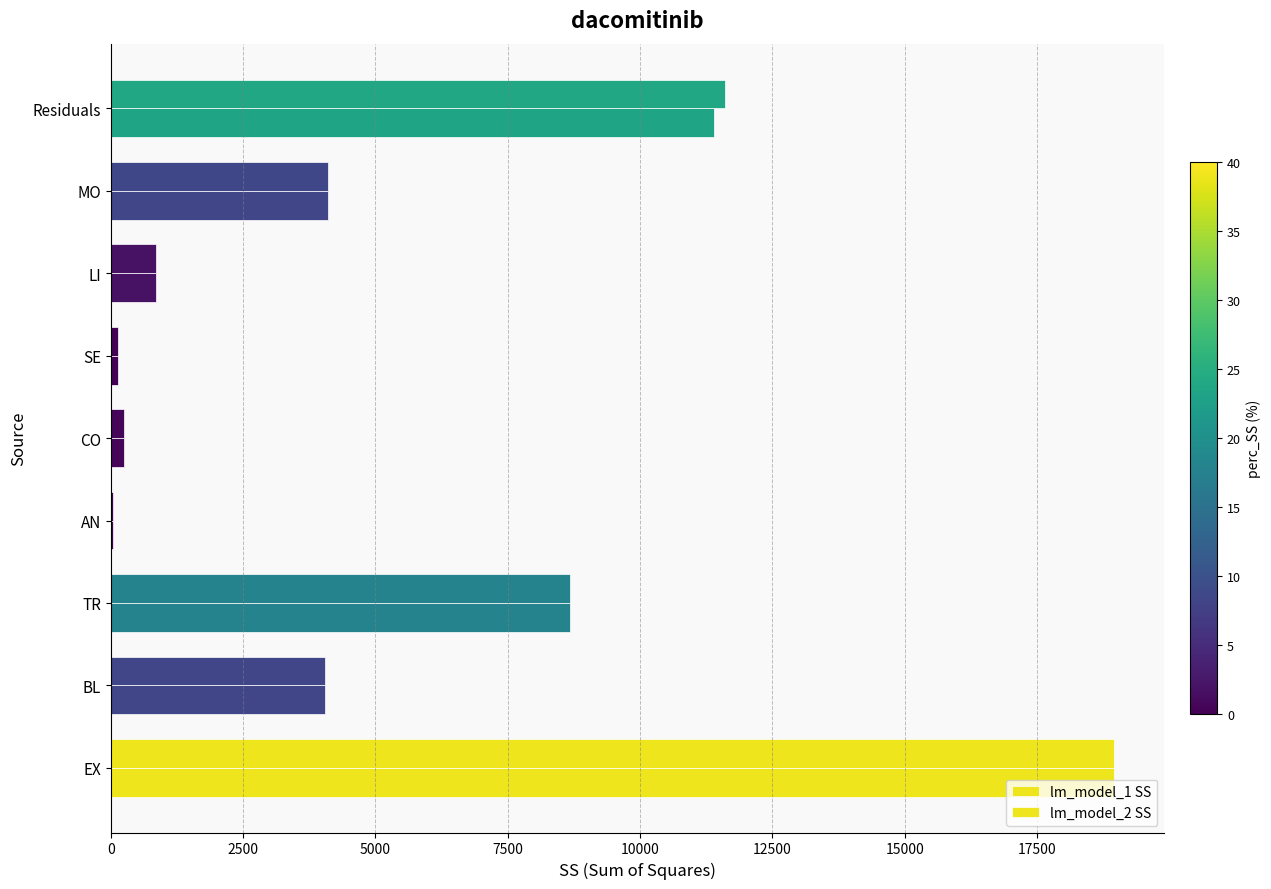

How many data points in lm_model_1 SS are above 4041?

5